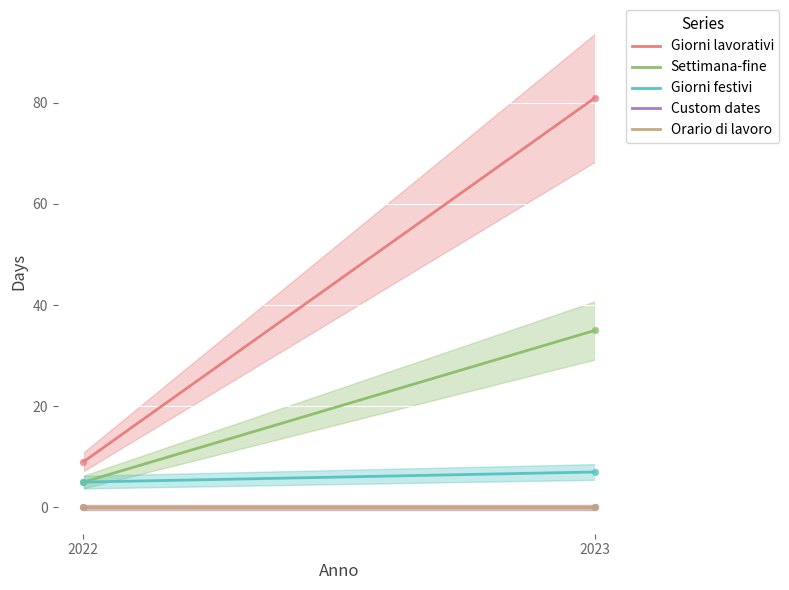

Which series has the largest total across all categories?

Giorni lavorativi